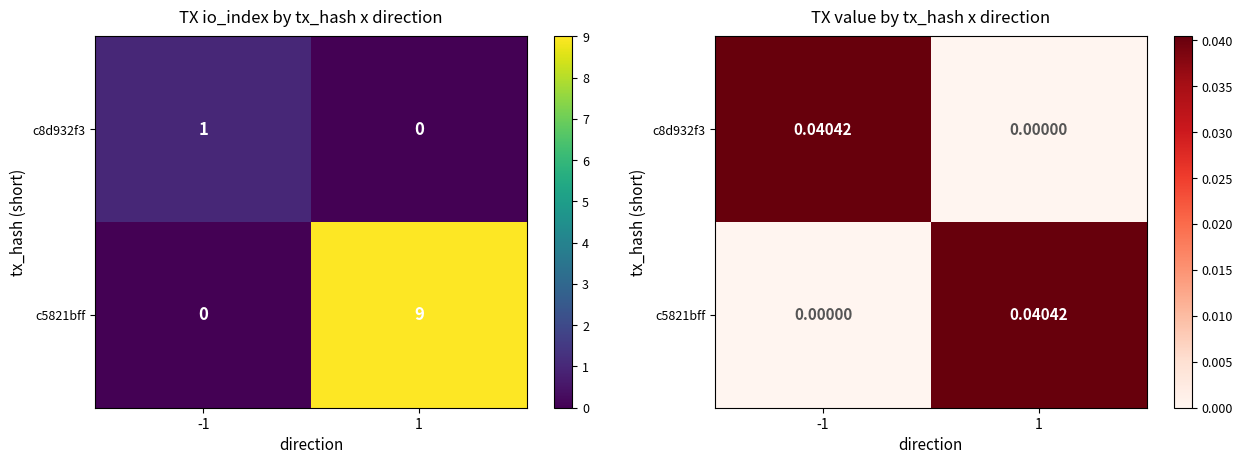

The c8d932f3 series shows 0.0 at -1. True or false?

True